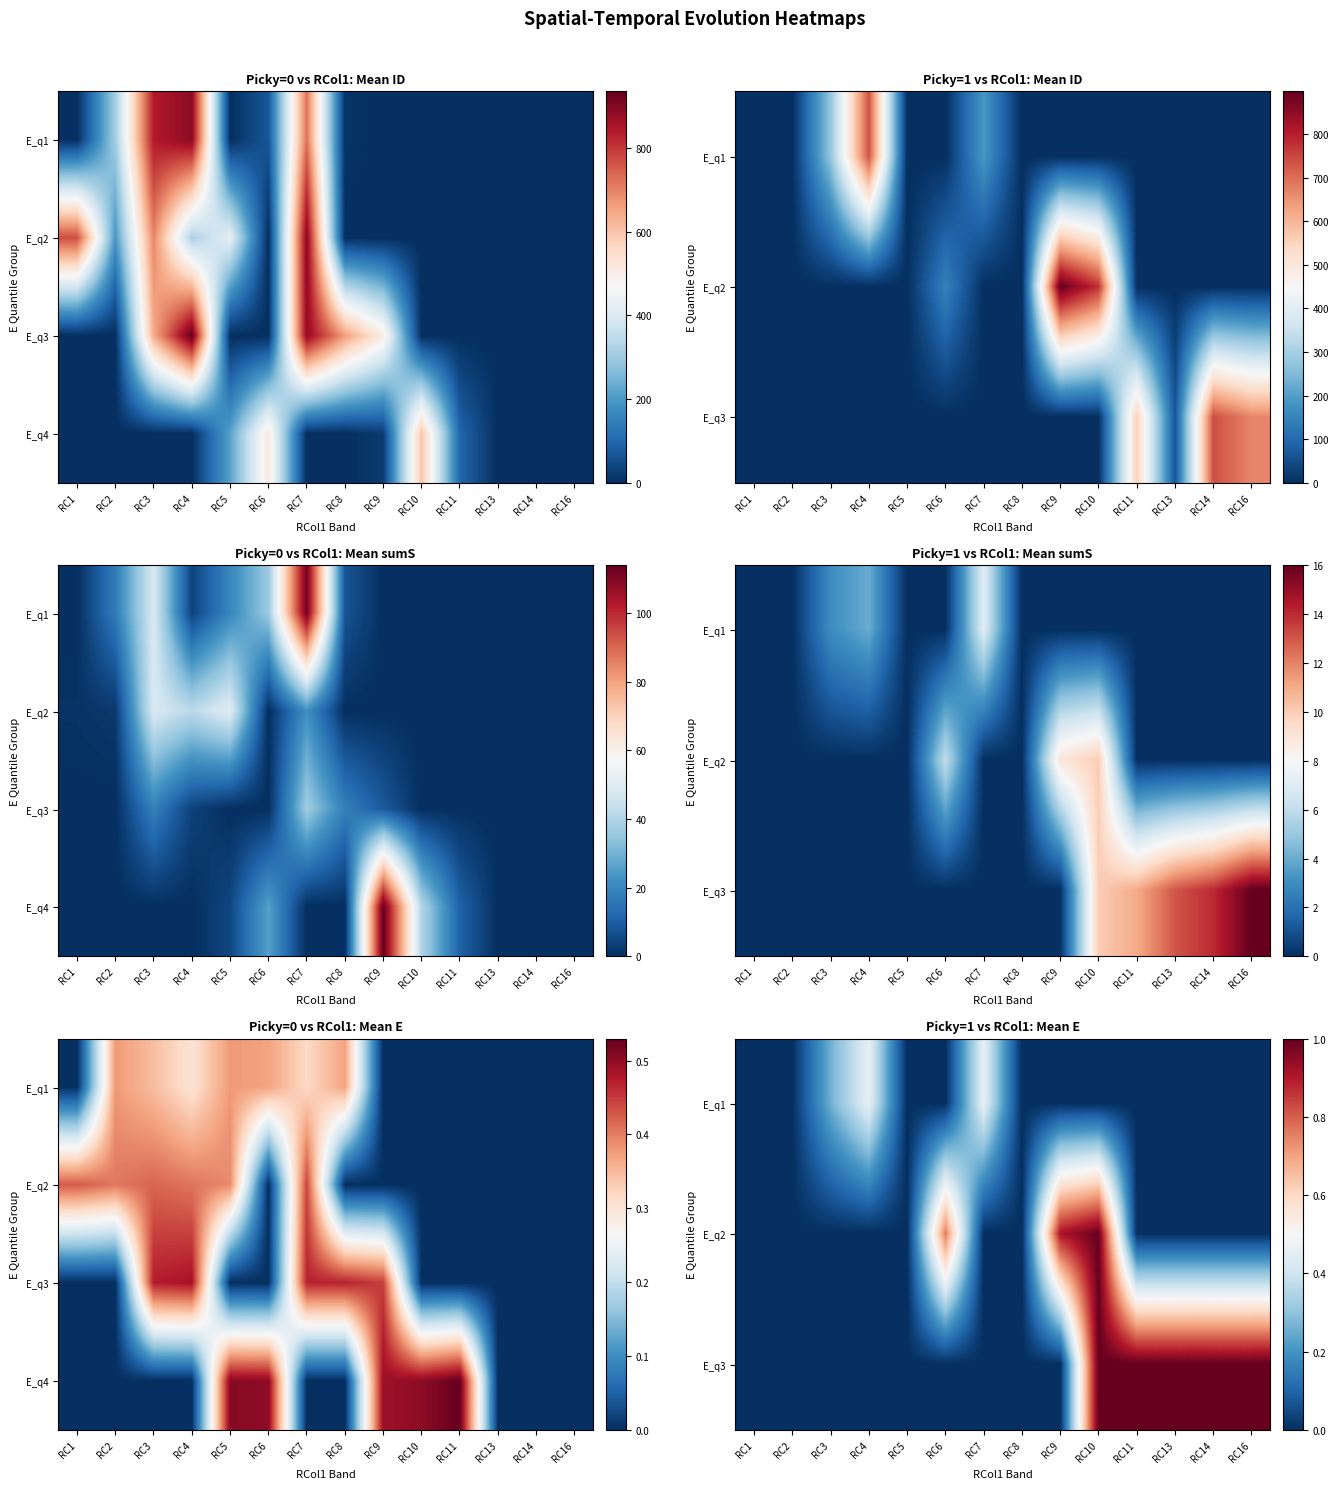

What is the difference between the highest and lowest values at RC11?

1.0